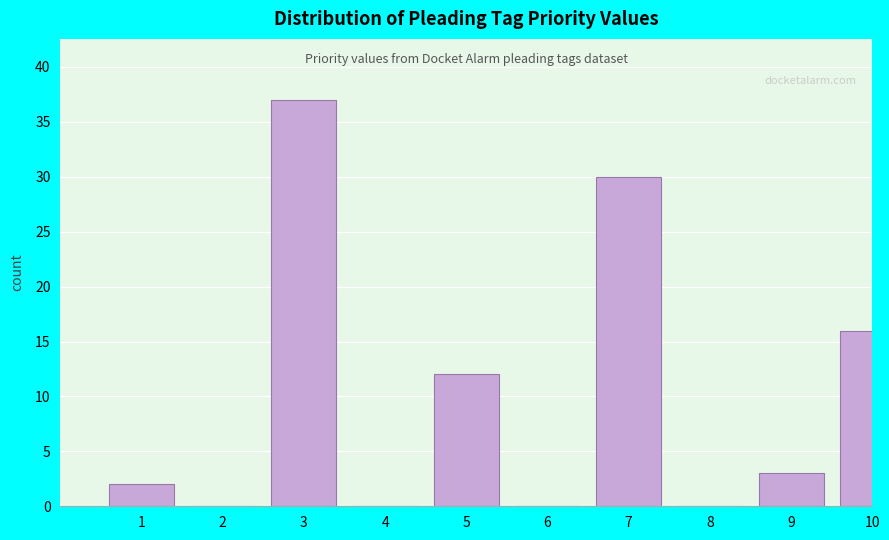

Reading right to left, extract all data points from this chart.

10=16	9=3	8=0	7=30	6=0	5=12	4=0	3=37	2=0	1=2